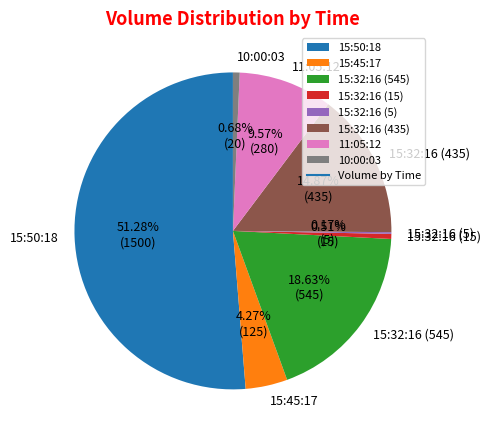

To the nearest percent, what is the difference between the largest and smallest slice percentages?

51%